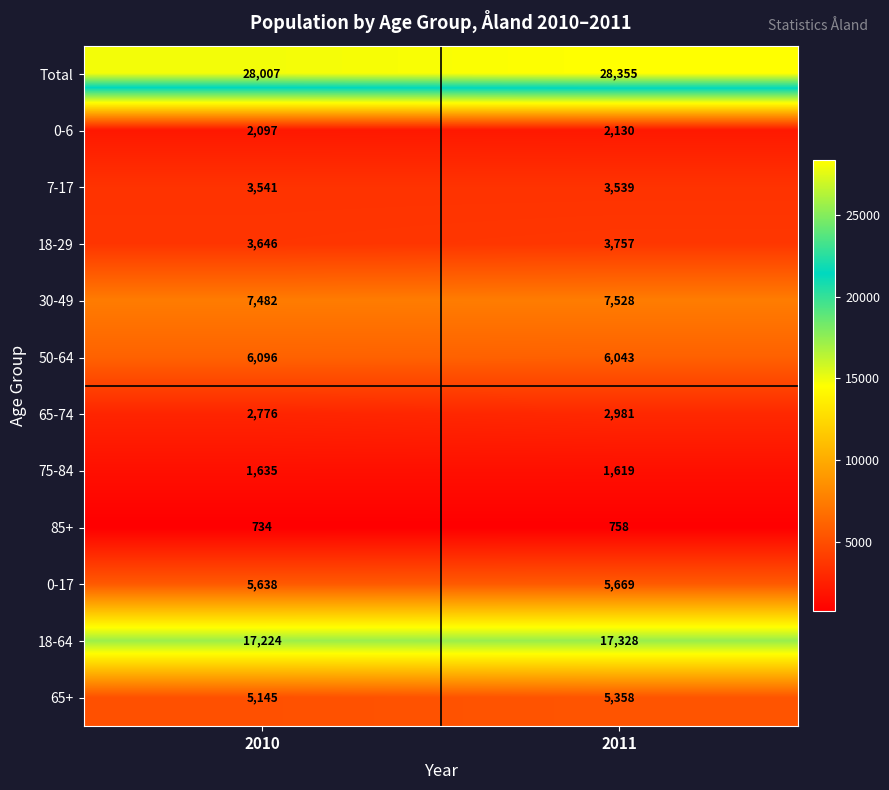

What is the difference between the Total values at 2010 and 2011?

348